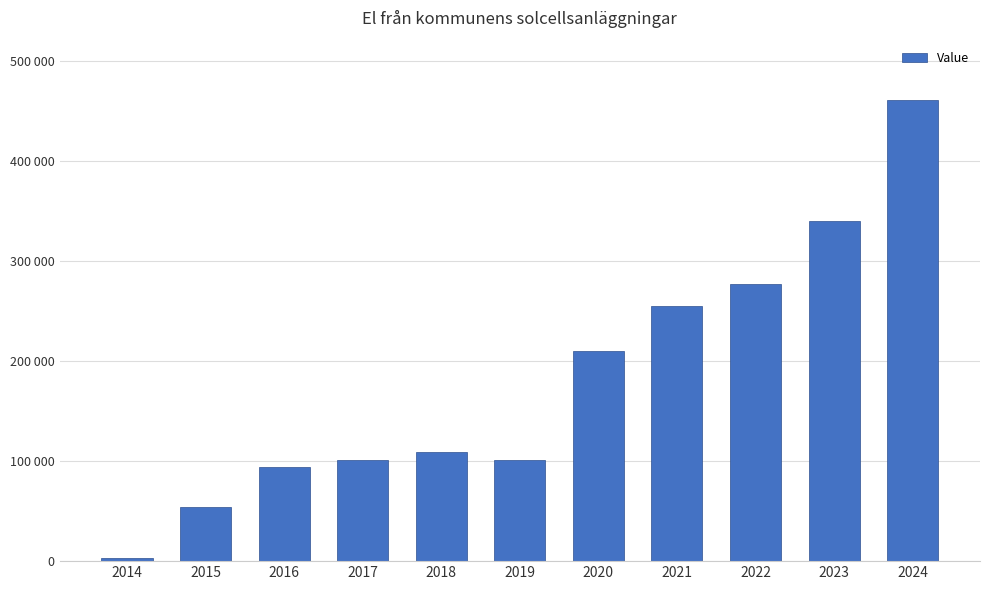

Is it true that the value at 2024 is 240418?

False